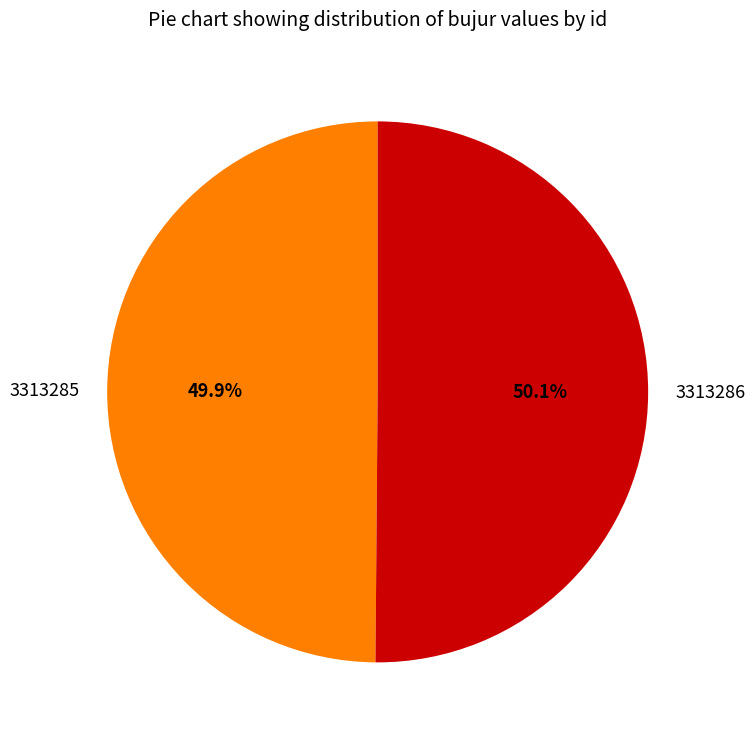

The 3313285 slice represents 50% of the pie. True or false?

True